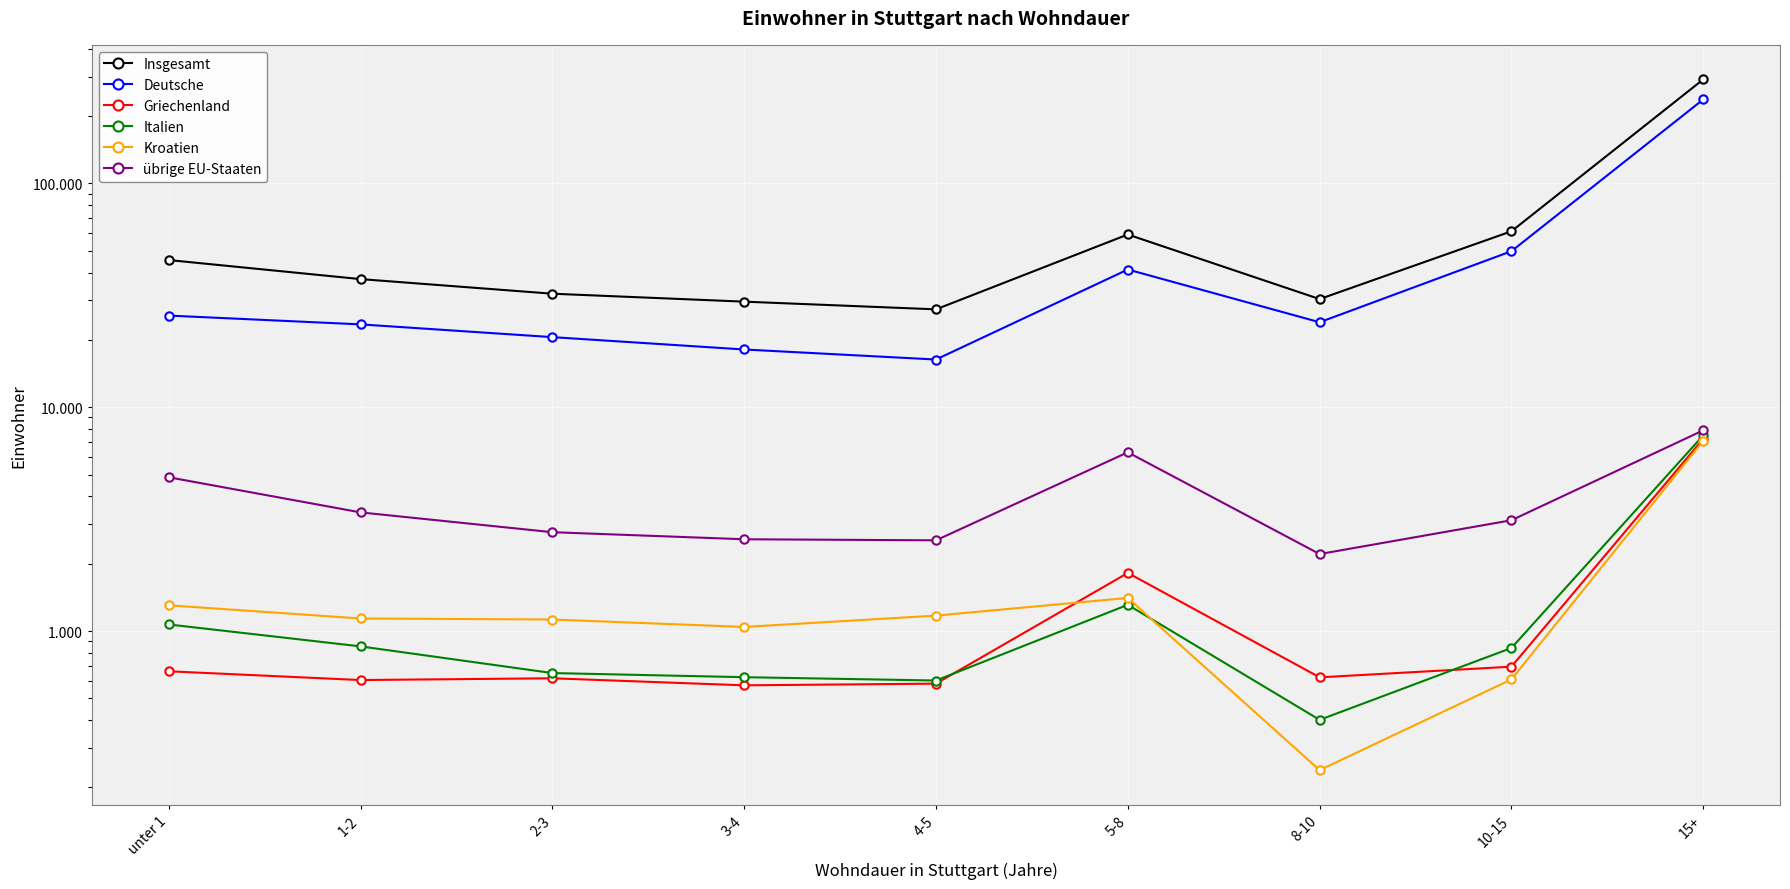

True or false: Kroatien has a value of 1702 at unter 1.

False